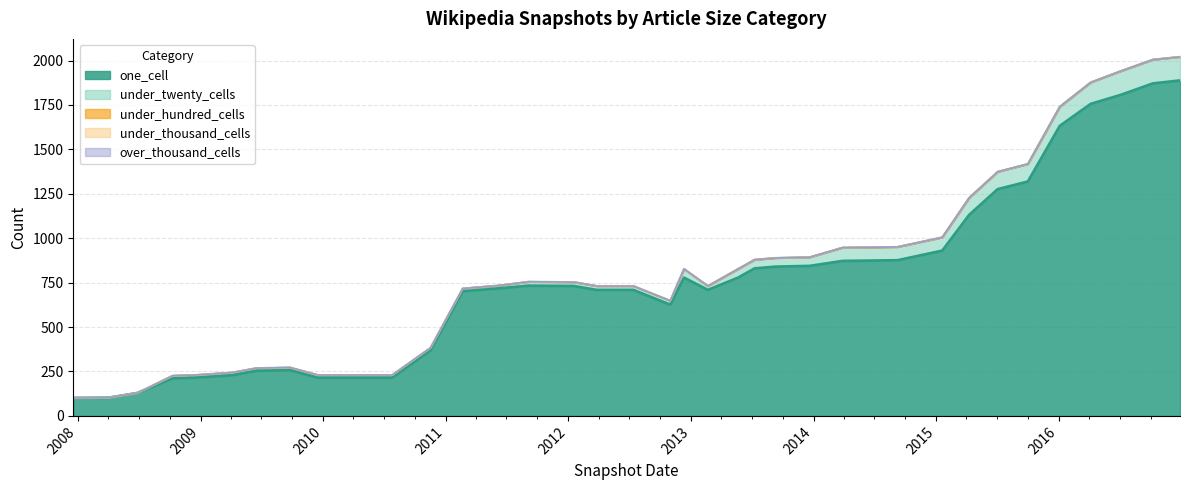

Which category has the highest value in the under_thousand_cells series?

2007-12-19